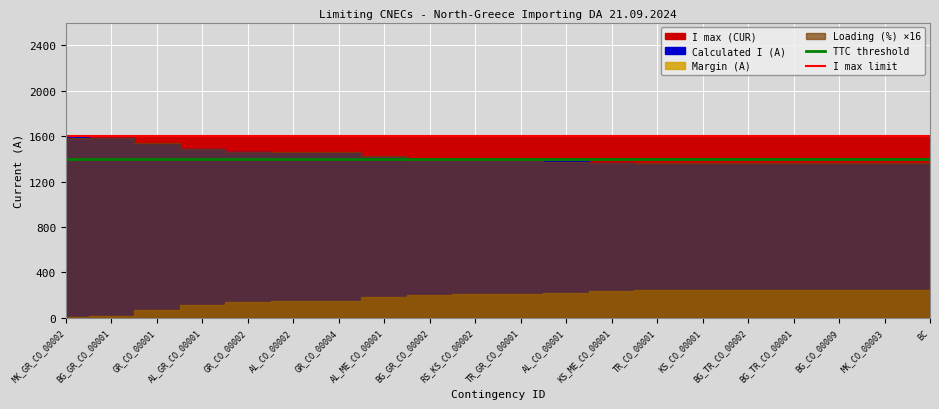

At how many categories does at least one series exceed 1541?

2